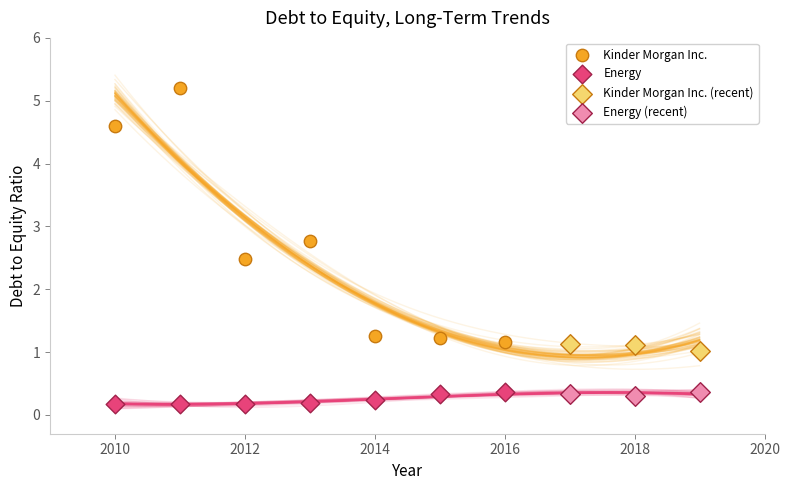

Which series reaches the maximum Y coordinate?

Kinder Morgan Inc.